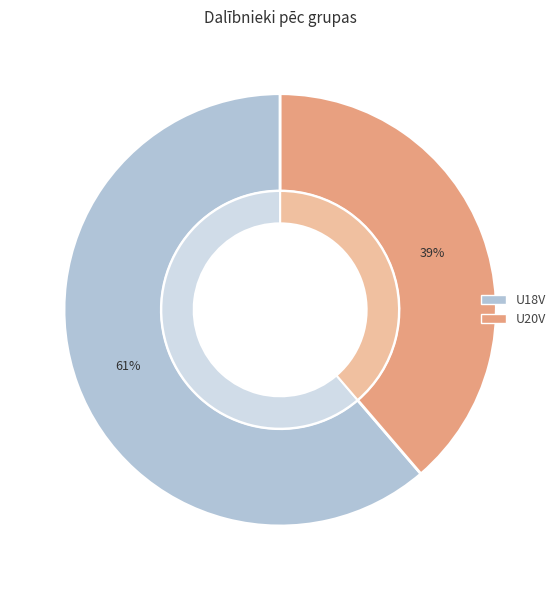

What portion of the pie excludes U20V?

61.3%